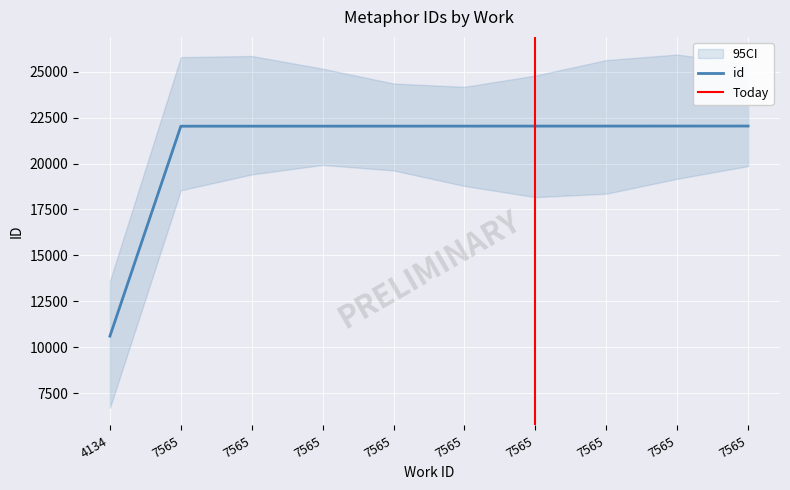

Which label corresponds to the largest value in the chart?

7565